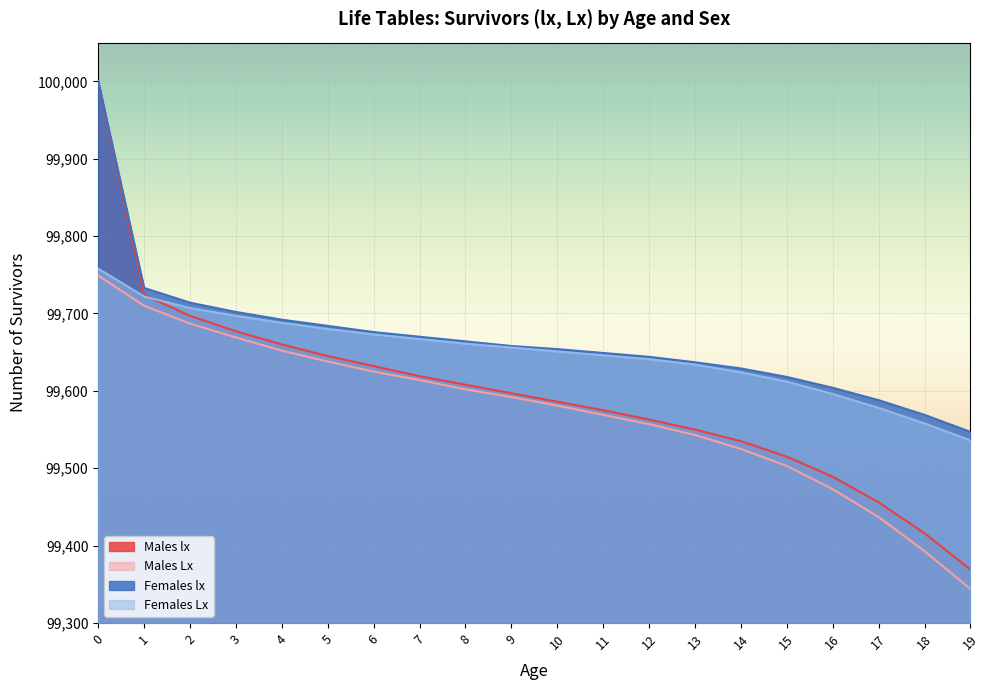

What is the spread (max minus min) of values at 8?

62